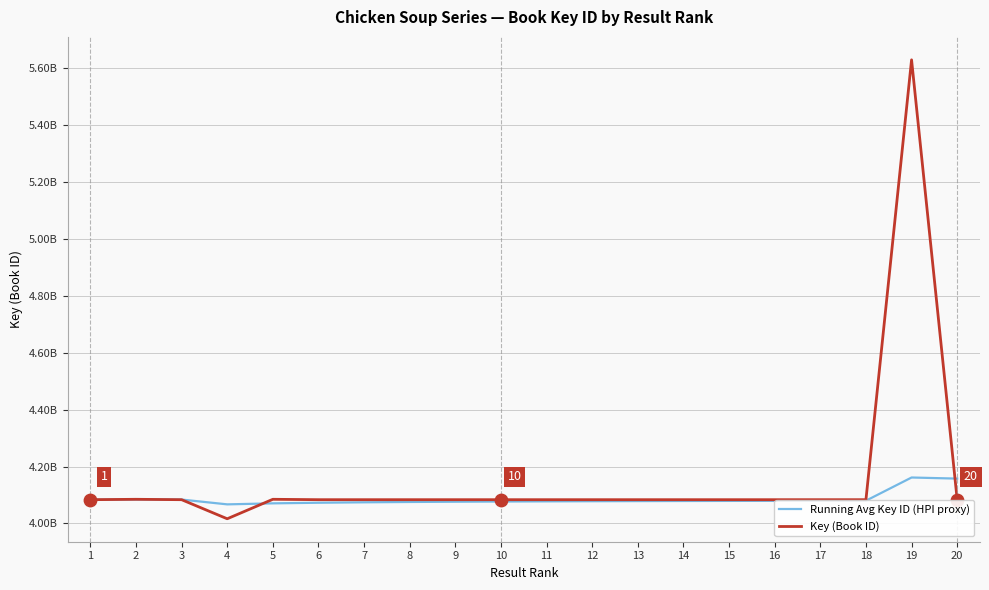

At which category is the sum across all series the highest?

19